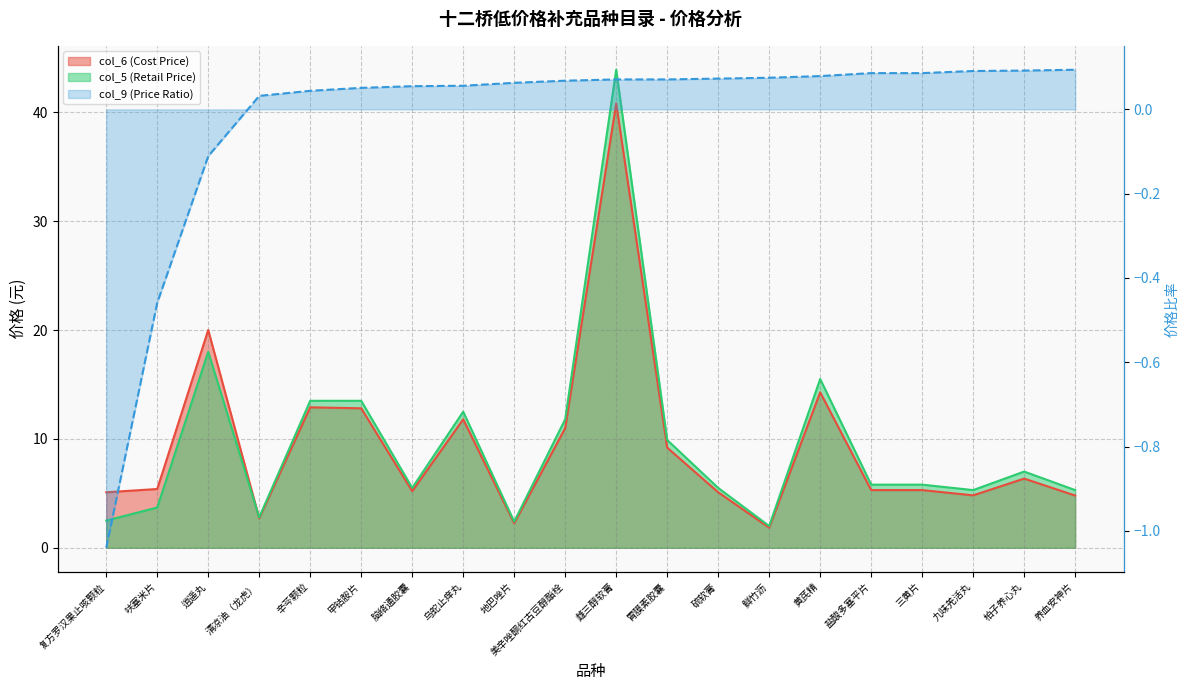

True or false: col_9 (Price Ratio) and col_6 (Cost Price) intersect in this chart.

False